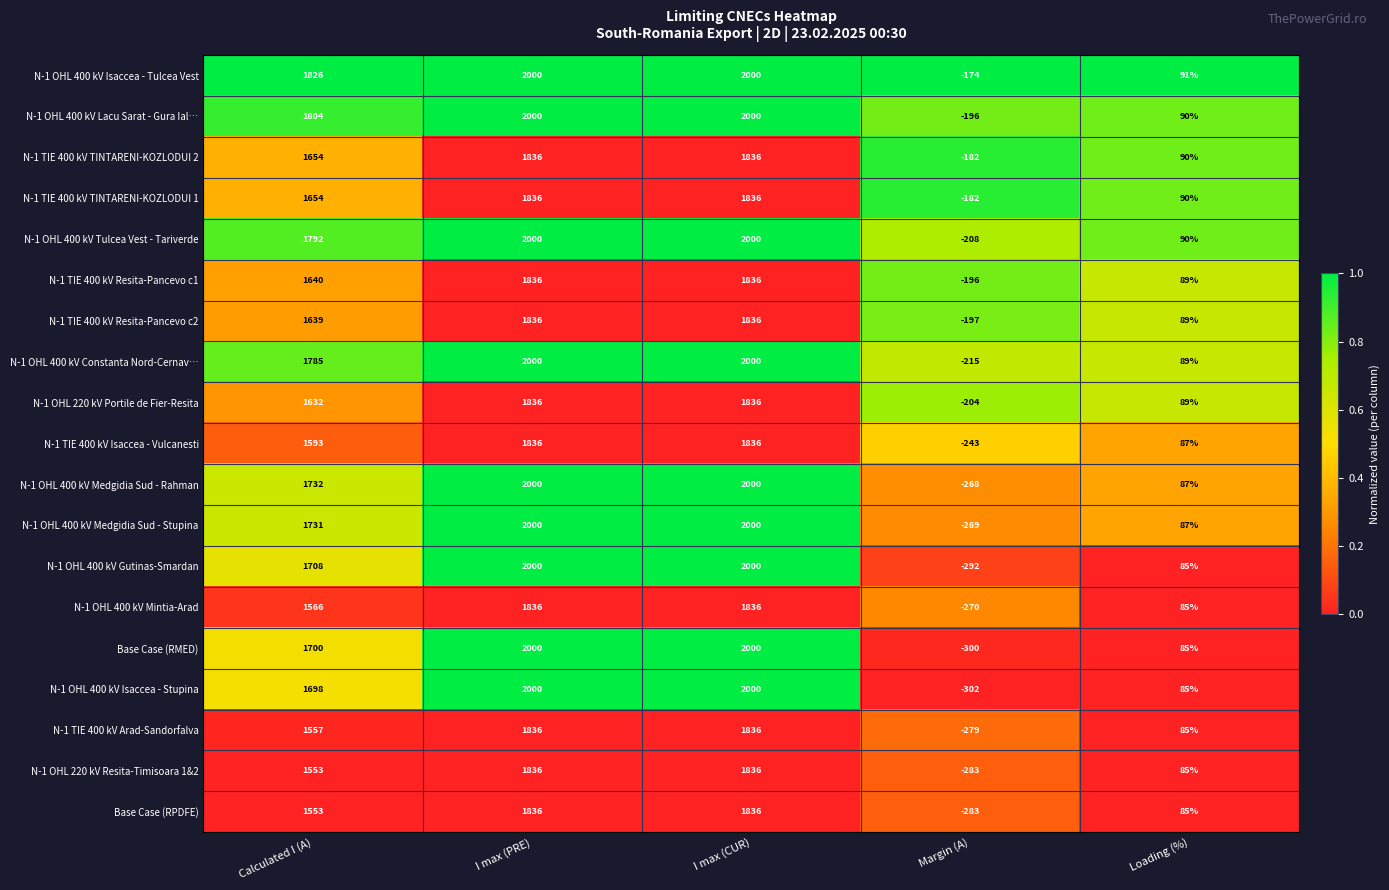

Which series has the largest range (max minus min)?

N-1 OHL 400 kV Isaccea - Stupina